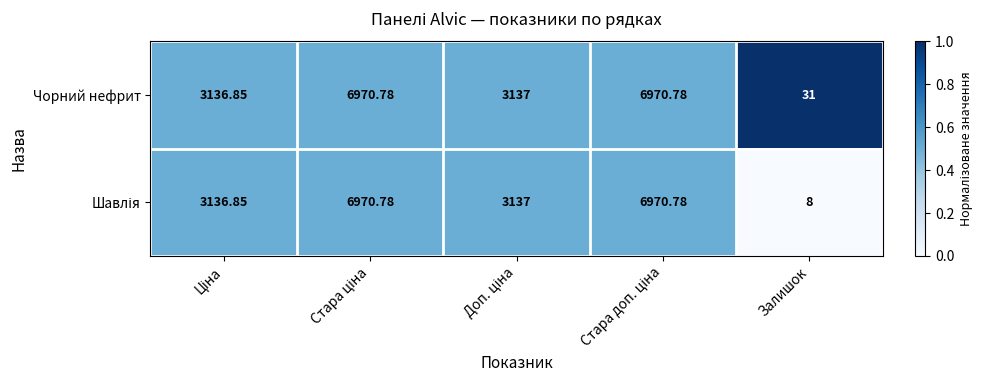

Which label corresponds to the smallest value in the chart?

Залишок